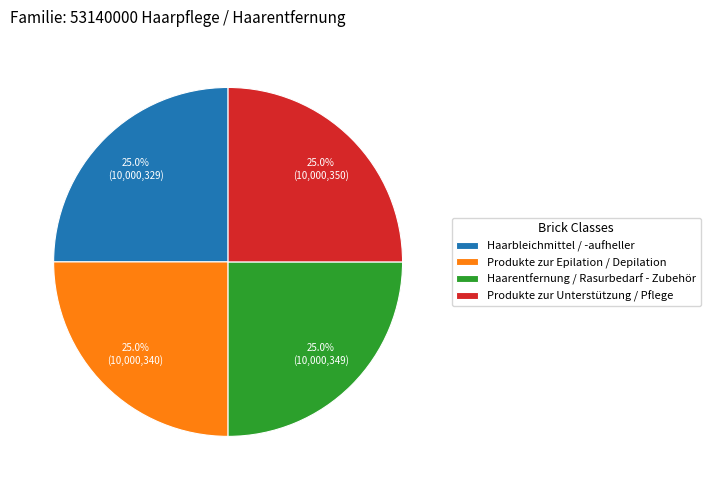

True or false: Produkte zur Unterstützung / Pflege accounts for 34% of the total.

False